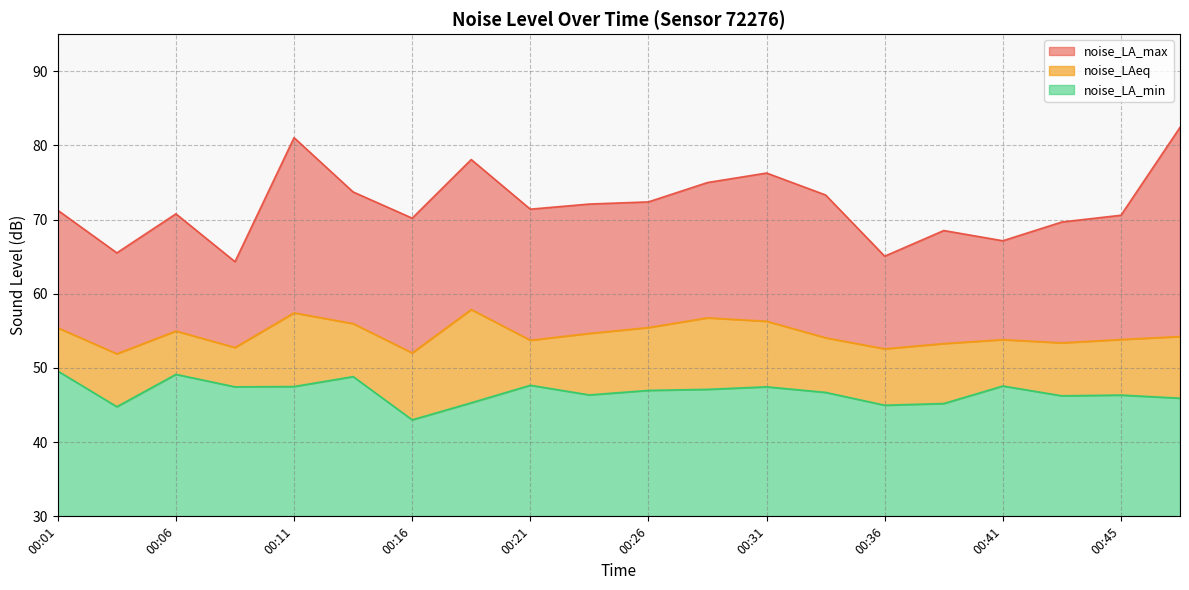

Does the chart display data point markers on the line(s)?

No